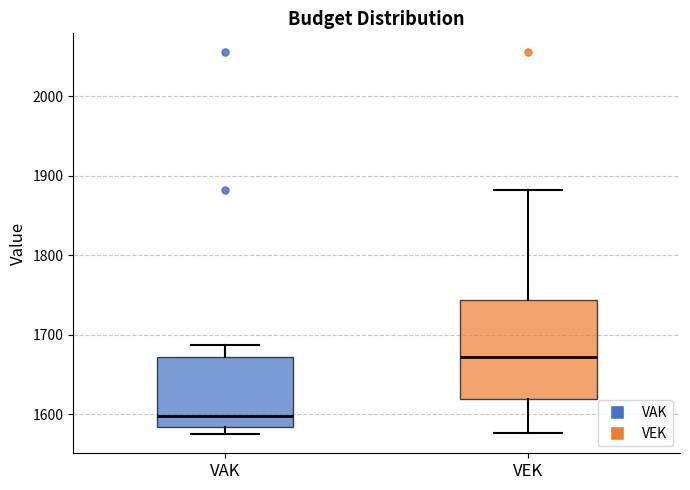

Reading left to right, read every box against the y-axis: the position of its median line, the range the box covers, and the ends of its whiskers. The values are not printed on the chart, so give them approximately, as read against the axis.

VAK: median 1600, box 1580 to 1670, whiskers 1580 (just below the box's lower edge) to 1690
VEK: median 1670, box 1620 to 1740, whiskers 1580 to 1880